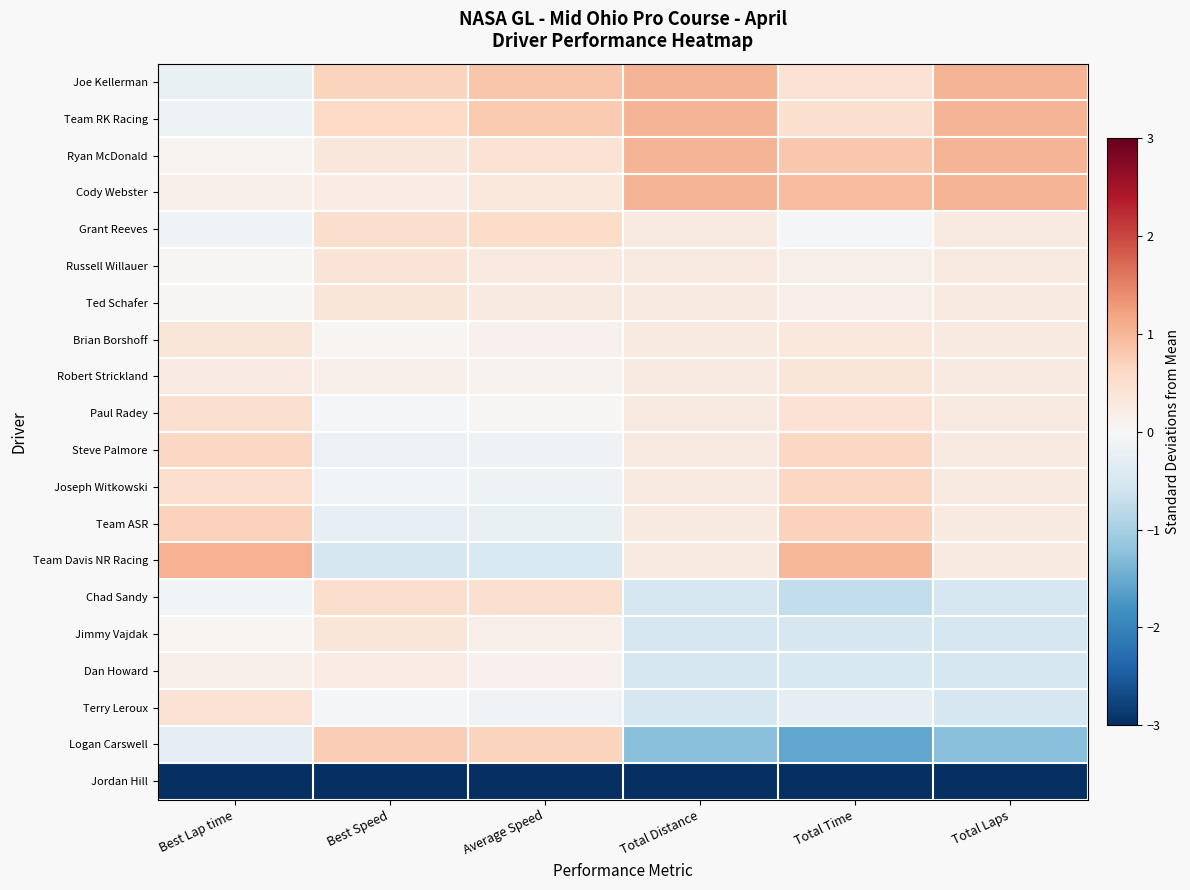

Reading right to left, list all the values displayed in this chart.

Joe Kellerman: Total Laps=1.0	Total Time=0.4	Total Distance=1.0	Average Speed=0.8	Best Speed=0.7	Best Lap time=-0.2
Team RK Racing: Total Laps=1.0	Total Time=0.5	Total Distance=1.0	Average Speed=0.8	Best Speed=0.6	Best Lap time=-0.2
Ryan McDonald: Total Laps=1.0	Total Time=0.8	Total Distance=1.0	Average Speed=0.4	Best Speed=0.3	Best Lap time=0.1
Cody Webster: Total Laps=1.0	Total Time=0.9	Total Distance=1.0	Average Speed=0.3	Best Speed=0.2	Best Lap time=0.2
Grant Reeves: Total Laps=0.3	Total Time=-0.0	Total Distance=0.3	Average Speed=0.5	Best Speed=0.5	Best Lap time=-0.1
Russell Willauer: Total Laps=0.3	Total Time=0.2	Total Distance=0.3	Average Speed=0.3	Best Speed=0.4	Best Lap time=0.0
Ted Schafer: Total Laps=0.3	Total Time=0.2	Total Distance=0.3	Average Speed=0.3	Best Speed=0.4	Best Lap time=0.0
Brian Borshoff: Total Laps=0.3	Total Time=0.3	Total Distance=0.3	Average Speed=0.1	Best Speed=0.1	Best Lap time=0.4
Robert Strickland: Total Laps=0.3	Total Time=0.4	Total Distance=0.3	Average Speed=0.1	Best Speed=0.2	Best Lap time=0.2
Paul Radey: Total Laps=0.3	Total Time=0.4	Total Distance=0.3	Average Speed=0.0	Best Speed=-0.0	Best Lap time=0.5
Steve Palmore: Total Laps=0.3	Total Time=0.6	Total Distance=0.3	Average Speed=-0.2	Best Speed=-0.2	Best Lap time=0.6
Joseph Witkowski: Total Laps=0.3	Total Time=0.6	Total Distance=0.3	Average Speed=-0.2	Best Speed=-0.1	Best Lap time=0.5
Team ASR: Total Laps=0.3	Total Time=0.7	Total Distance=0.3	Average Speed=-0.2	Best Speed=-0.2	Best Lap time=0.7
Team Davis NR Racing: Total Laps=0.3	Total Time=1.0	Total Distance=0.3	Average Speed=-0.5	Best Speed=-0.5	Best Lap time=1.0
Chad Sandy: Total Laps=-0.5	Total Time=-0.7	Total Distance=-0.5	Average Speed=0.5	Best Speed=0.5	Best Lap time=-0.1
Jimmy Vajdak: Total Laps=-0.5	Total Time=-0.5	Total Distance=-0.5	Average Speed=0.2	Best Speed=0.4	Best Lap time=0.0
Dan Howard: Total Laps=-0.5	Total Time=-0.5	Total Distance=-0.5	Average Speed=0.1	Best Speed=0.2	Best Lap time=0.2
Terry Leroux: Total Laps=-0.5	Total Time=-0.3	Total Distance=-0.5	Average Speed=-0.1	Best Speed=-0.0	Best Lap time=0.4
Logan Carswell: Total Laps=-1.3	Total Time=-1.6	Total Distance=-1.3	Average Speed=0.7	Best Speed=0.7	Best Lap time=-0.3
Jordan Hill: Total Laps=-3.0	Total Time=-3.0	Total Distance=-3.0	Average Speed=-3.0	Best Speed=-3.0	Best Lap time=-3.0